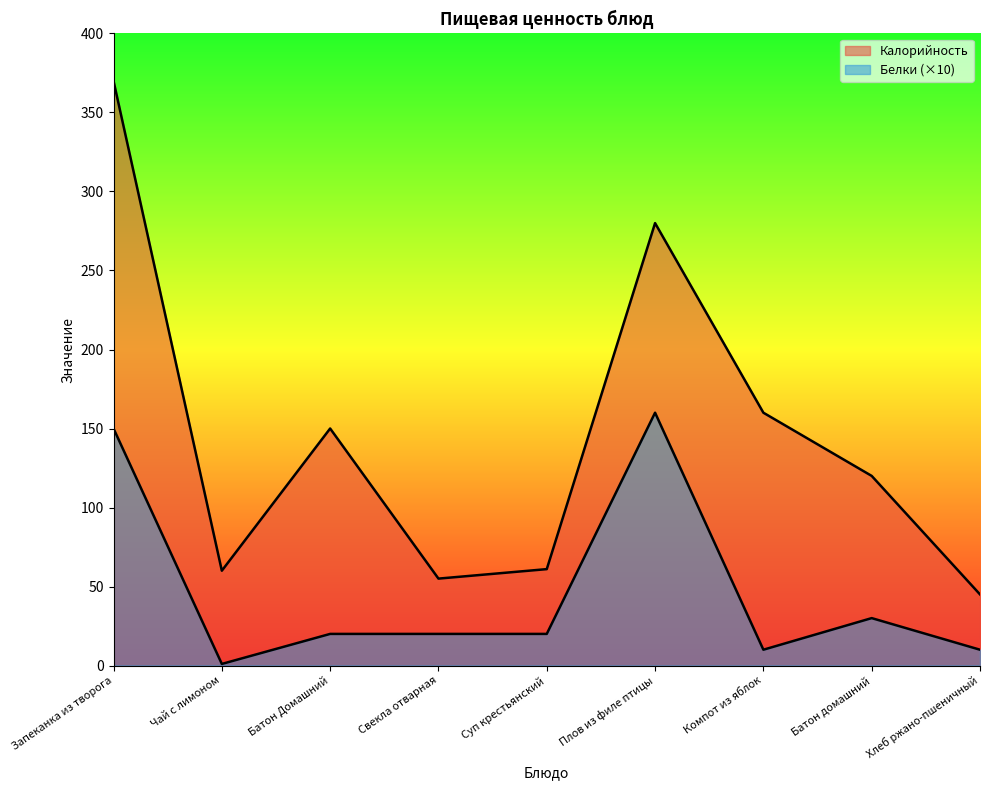

True or false: Калорийность and Белки intersect in this chart.

False